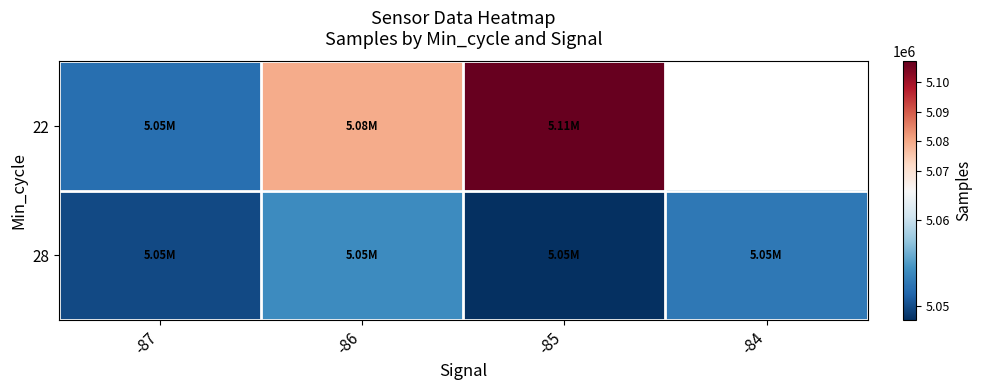

Is it true that 28 equals 5048458.2 at -85?

True